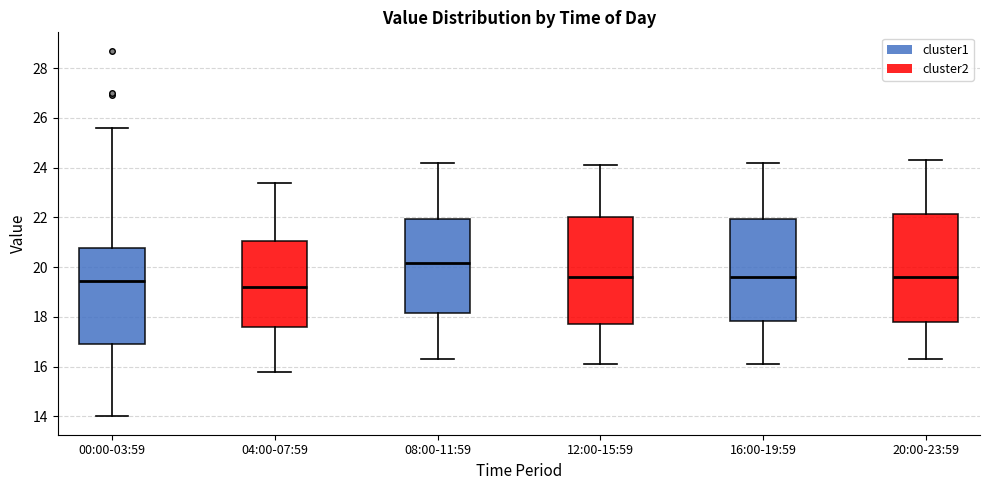

Where does the upper whisker of the box for 00:00-03:59 end on the y-axis? The values are not printed on the chart, so give them approximately, as read against the axis.

25.6